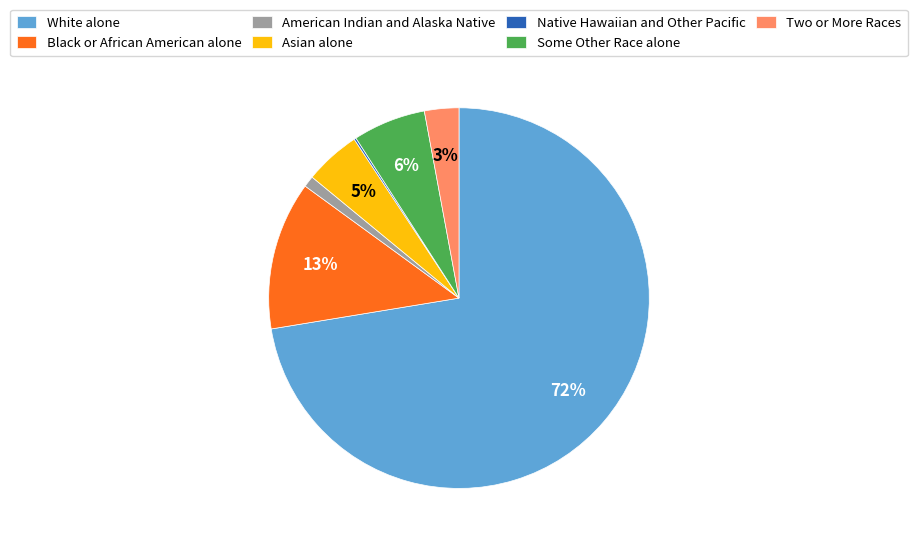

Which category has the biggest portion of the pie?

White alone